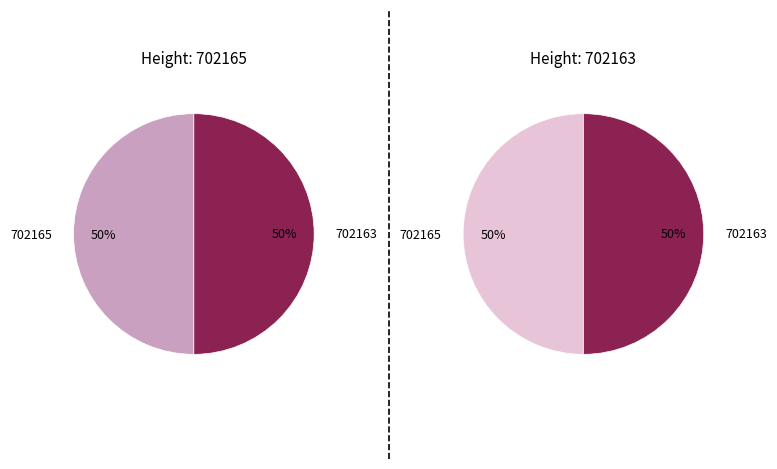

Is the sum of 702165 and 702163 greater than half?

Yes